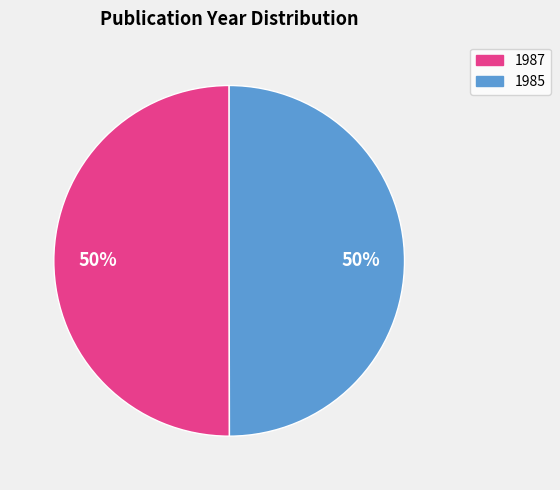

To the nearest percent, what is the combined percentage of 1987 and 1985?

100%